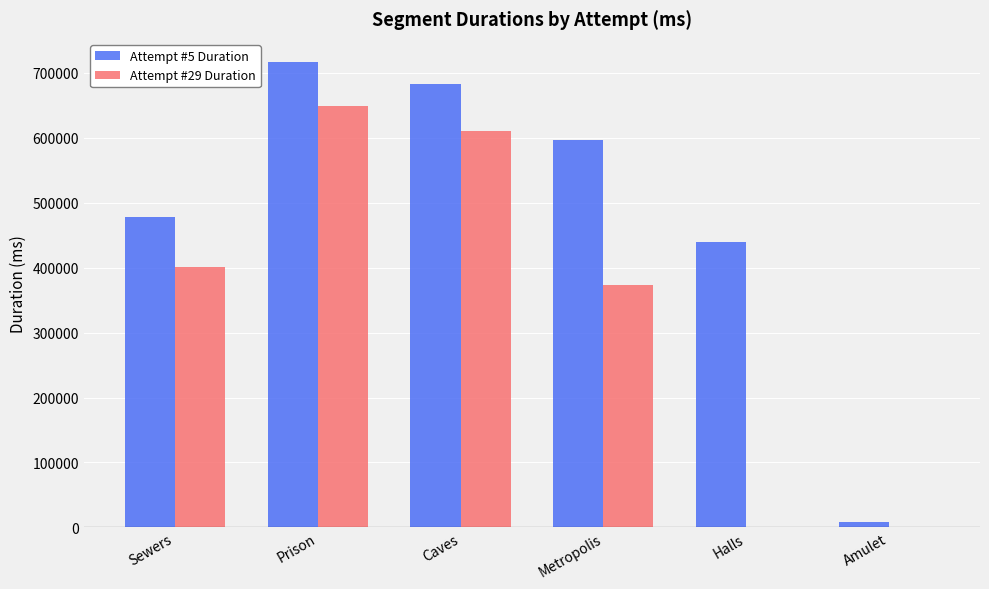

At which category does the chart reach its peak across all series?

Prison